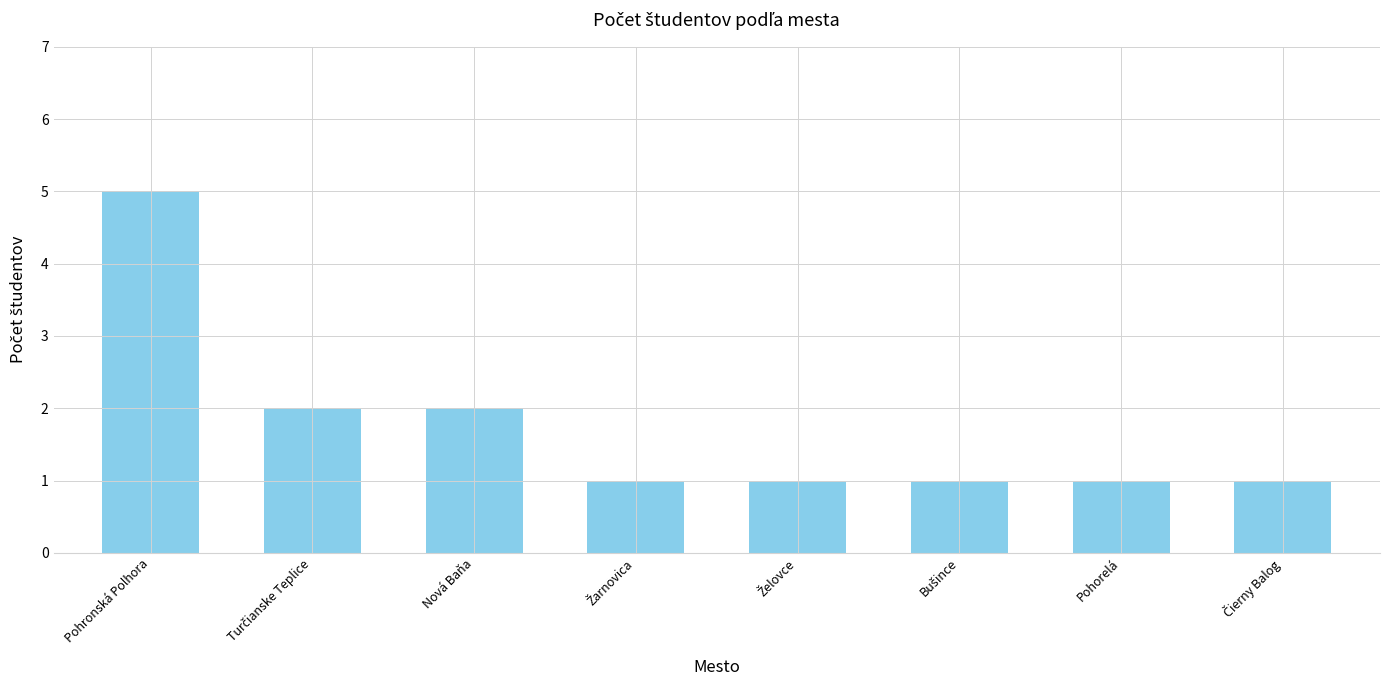

What position from the left is Pohronská Polhora?

1